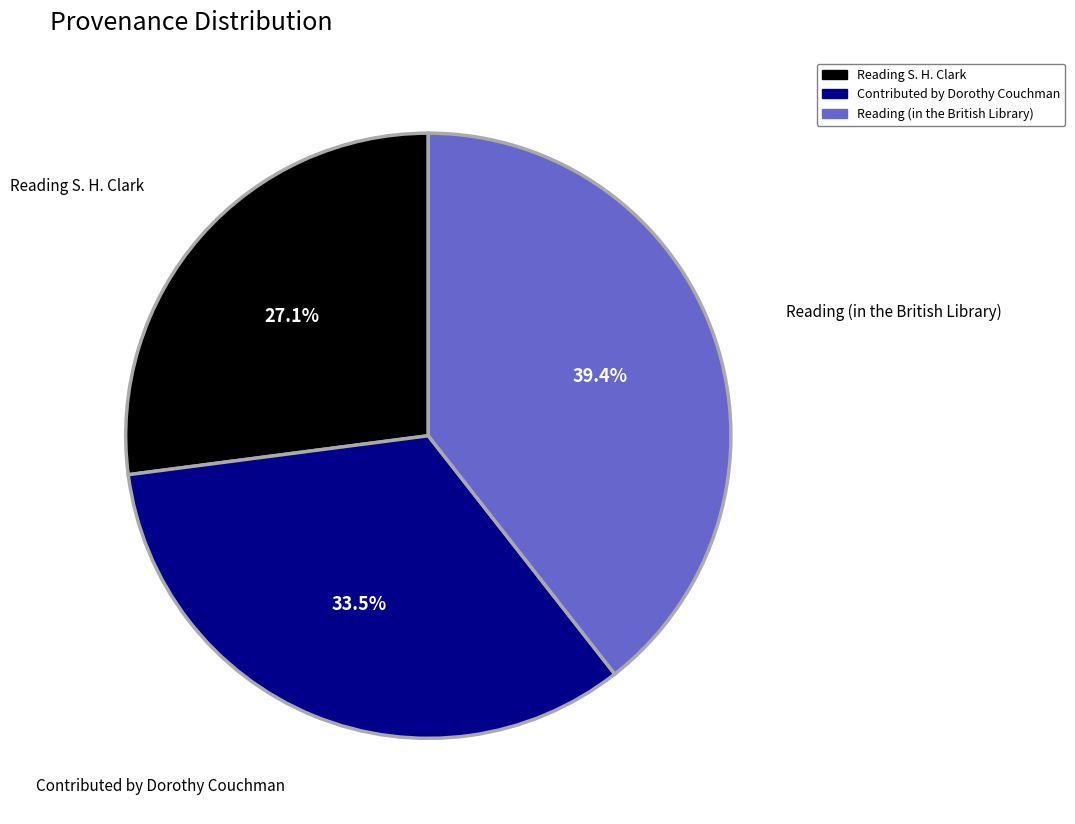

What percentage is NOT represented by Contributed by Dorothy Couchman?

66.5%